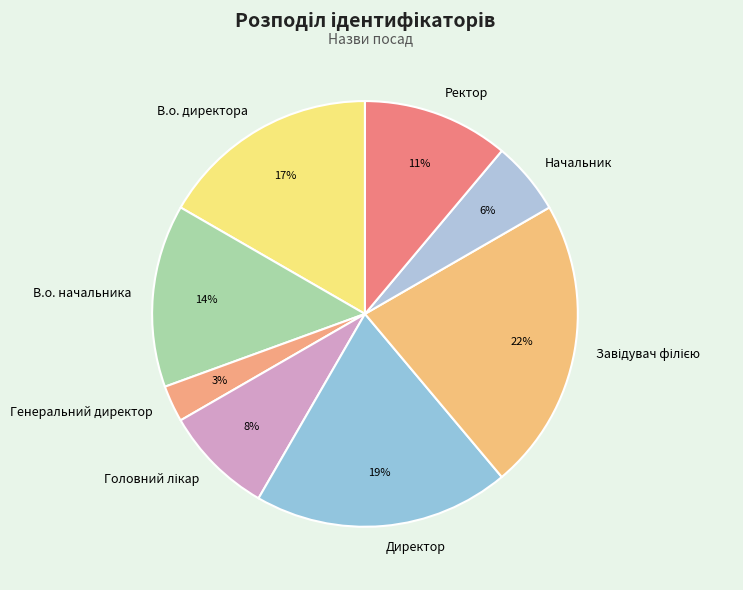

Which has a higher value, Ректор or В.о. начальника?

В.о. начальника